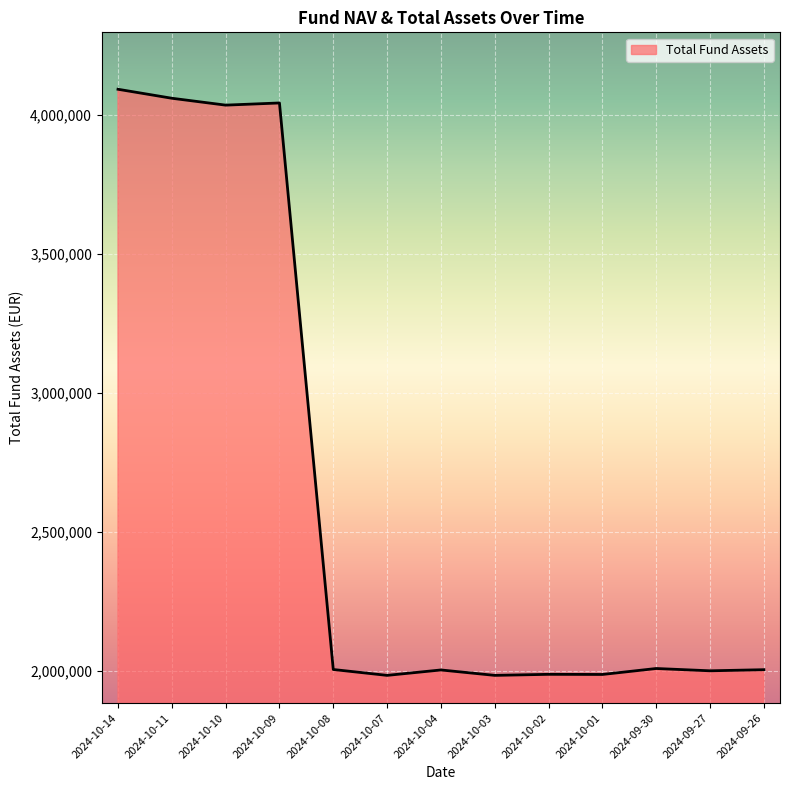

Is it true that the value at 2024-10-07 is 1298416.3?

False